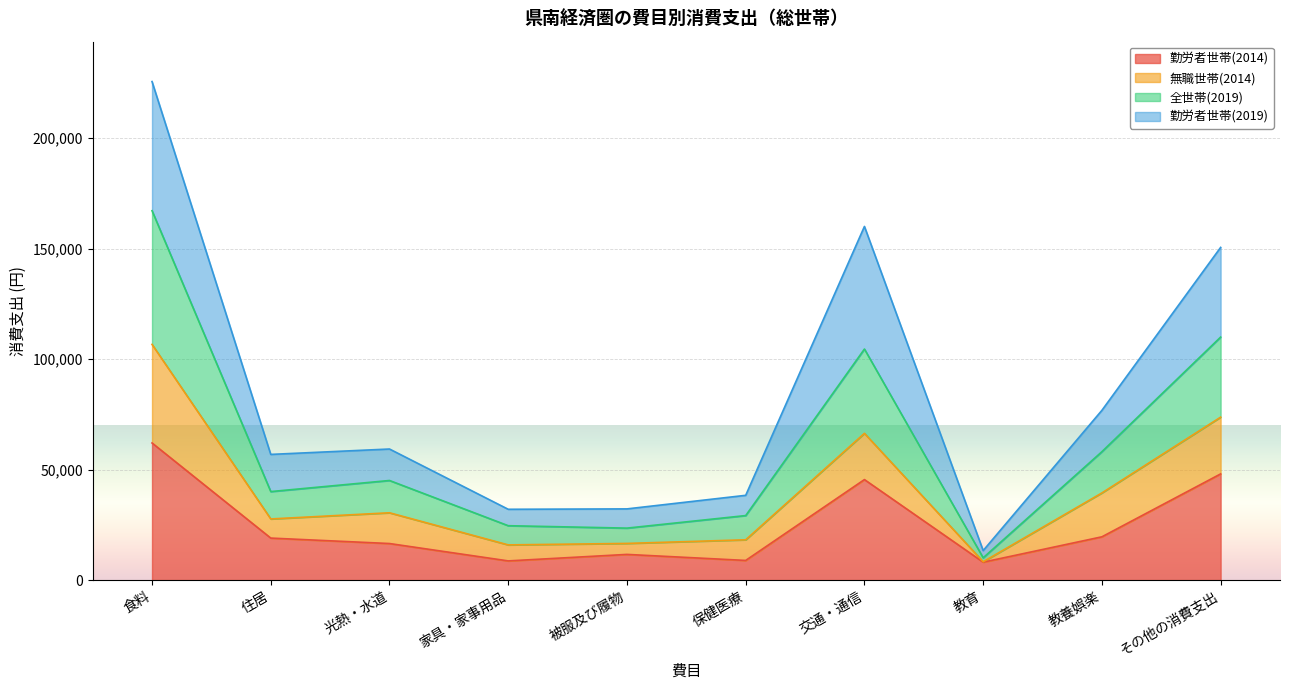

True or false: 全世帯(2019) has more than 1 points higher than both neighbors.

True